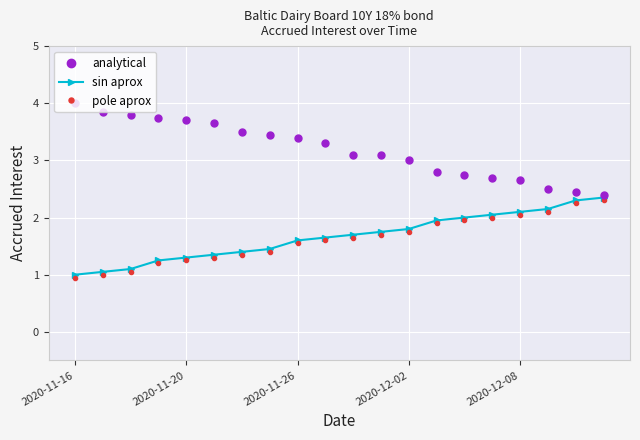

True or false: sin aprox has more than 1 interior local peaks.

False